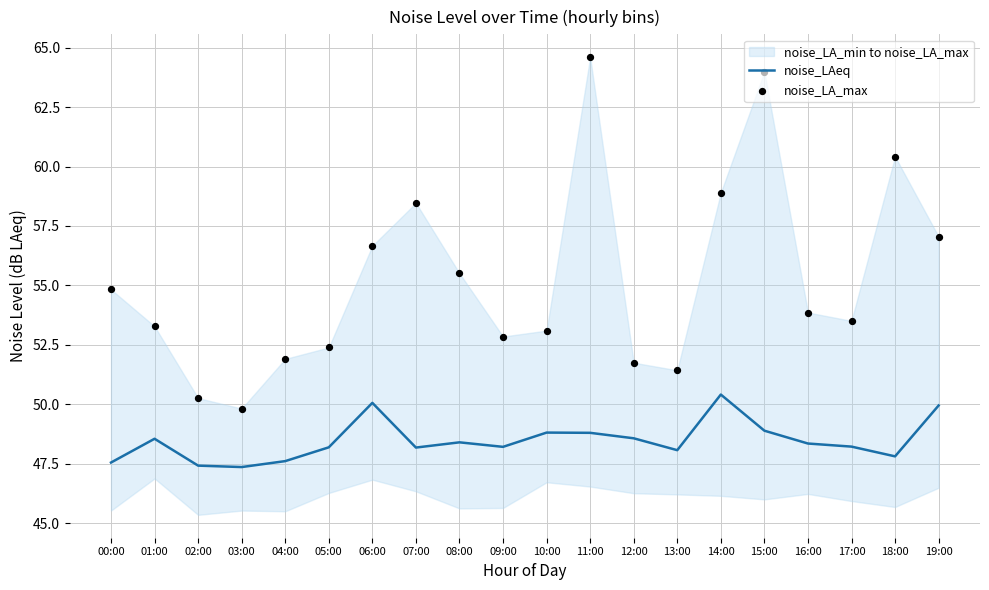

At which category is the sum across all series the highest?

11:00